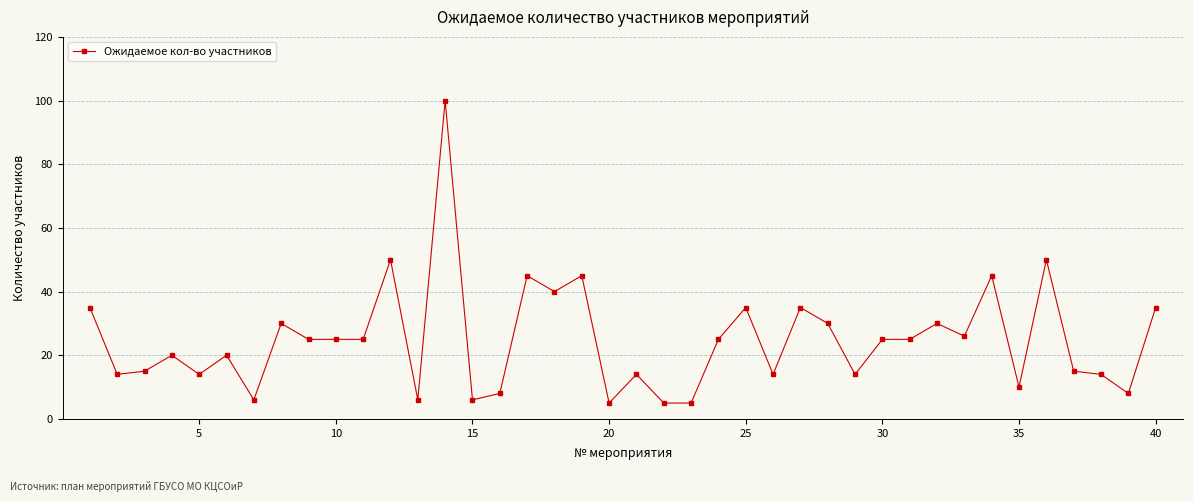

What is the greatest value displayed?

100